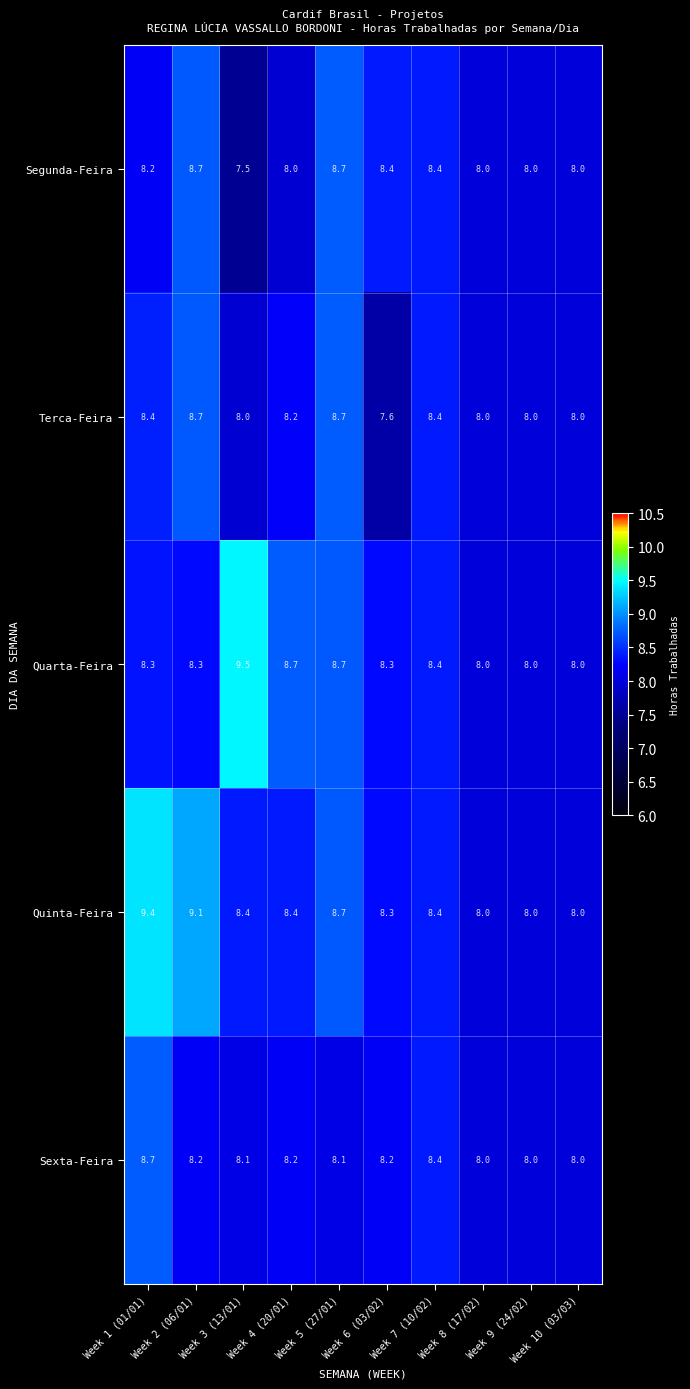

What is the difference between the second highest and second lowest values in the Segunda-Feira series?

0.7